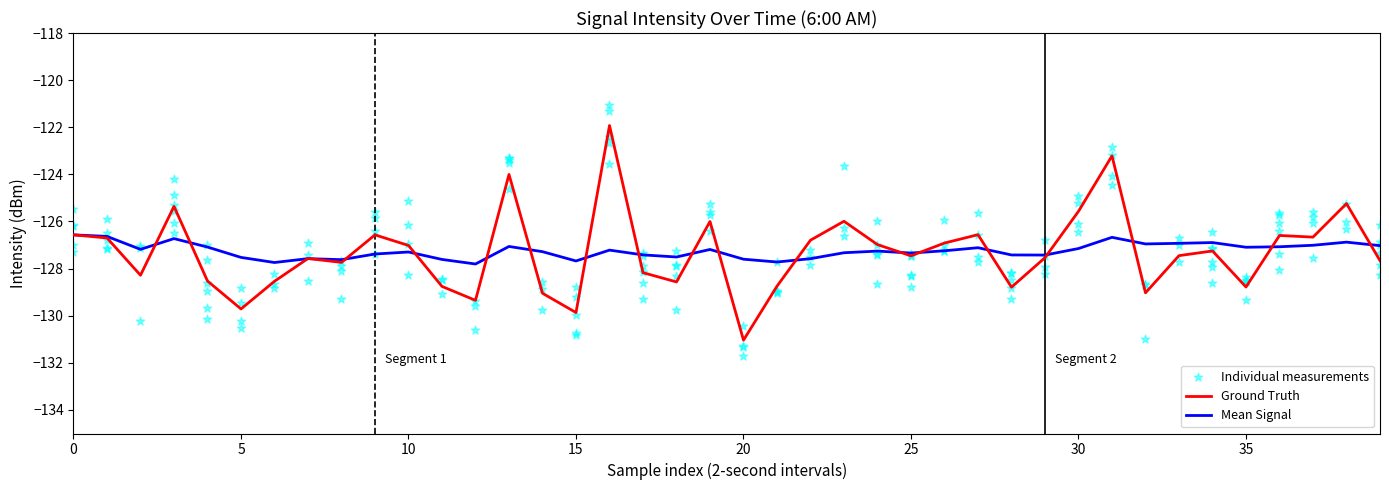

Is the value of smoothed at 17 greater than the value of intensity(dBm) at 22?

No